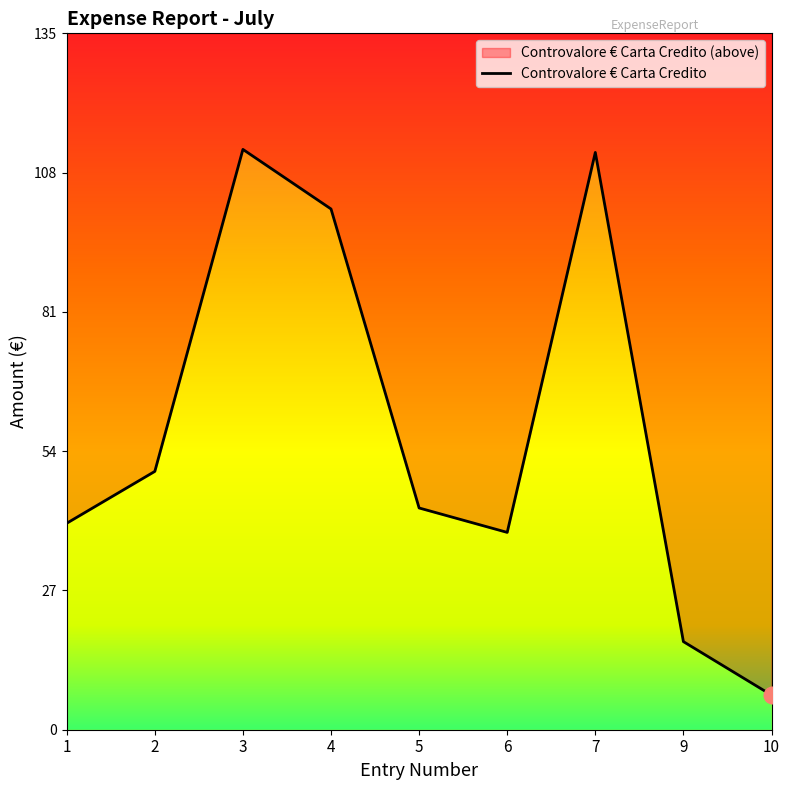

List the labels in order of value, smallest first.

10, 9, 6, 1, 5, 2, 4, 7, 3